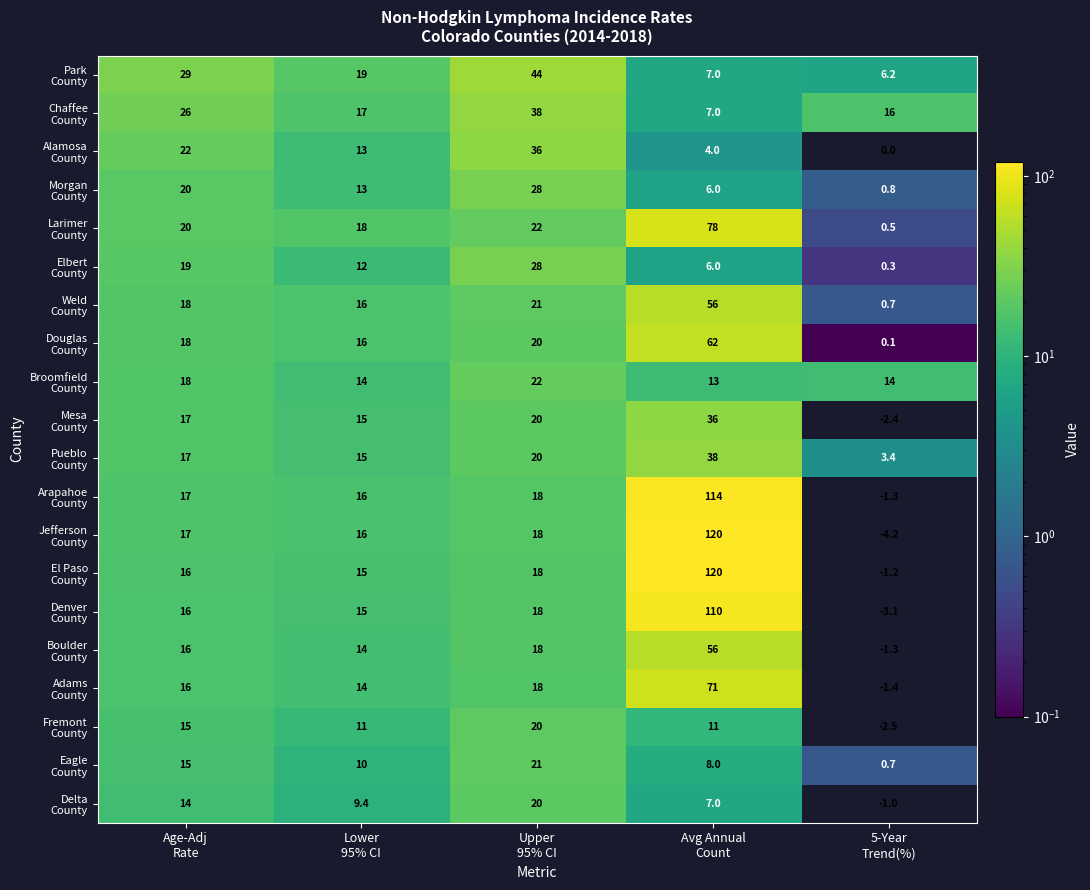

How many distinct data groups are displayed?

20